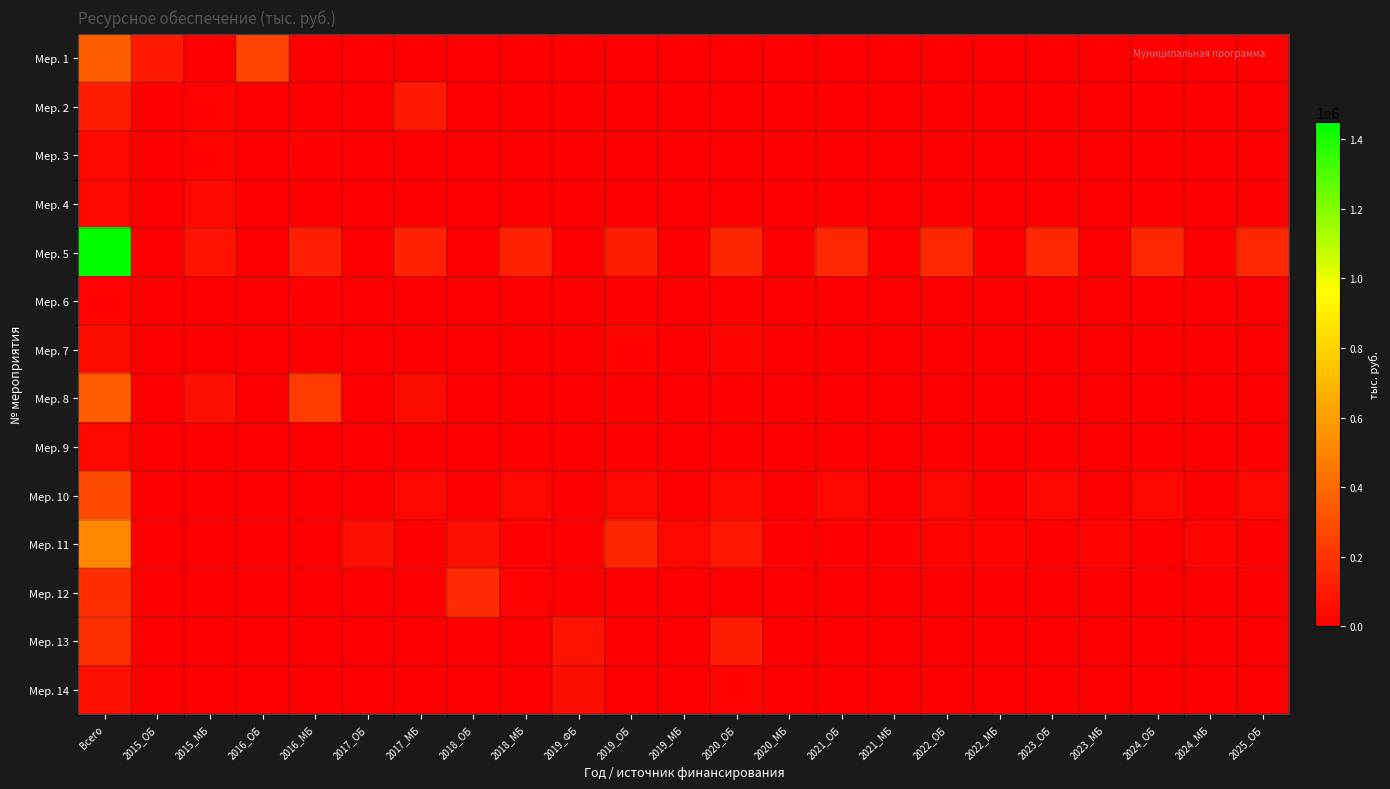

How many series are shown in this chart?

14